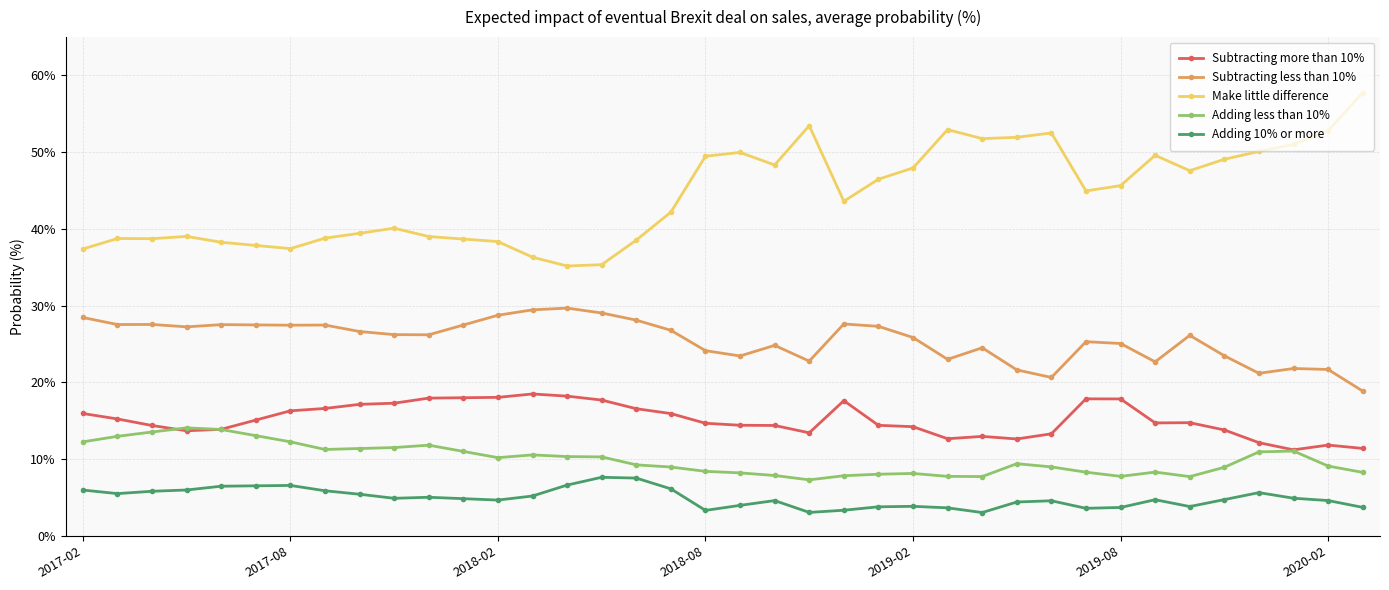

What is the value of the Adding less than 10% point at the 13th from the left?

10.2